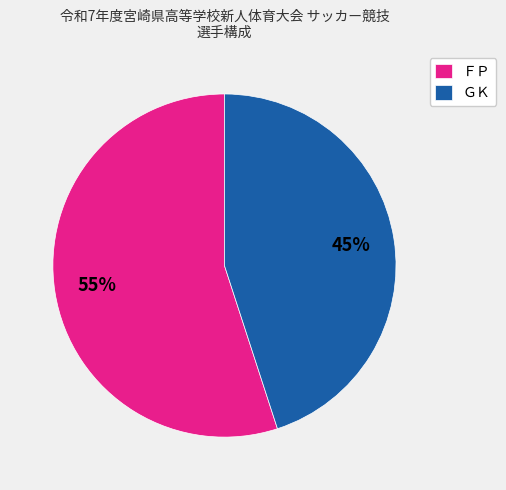

Is the sum of ＧＫ and ＦＰ greater than half?

Yes